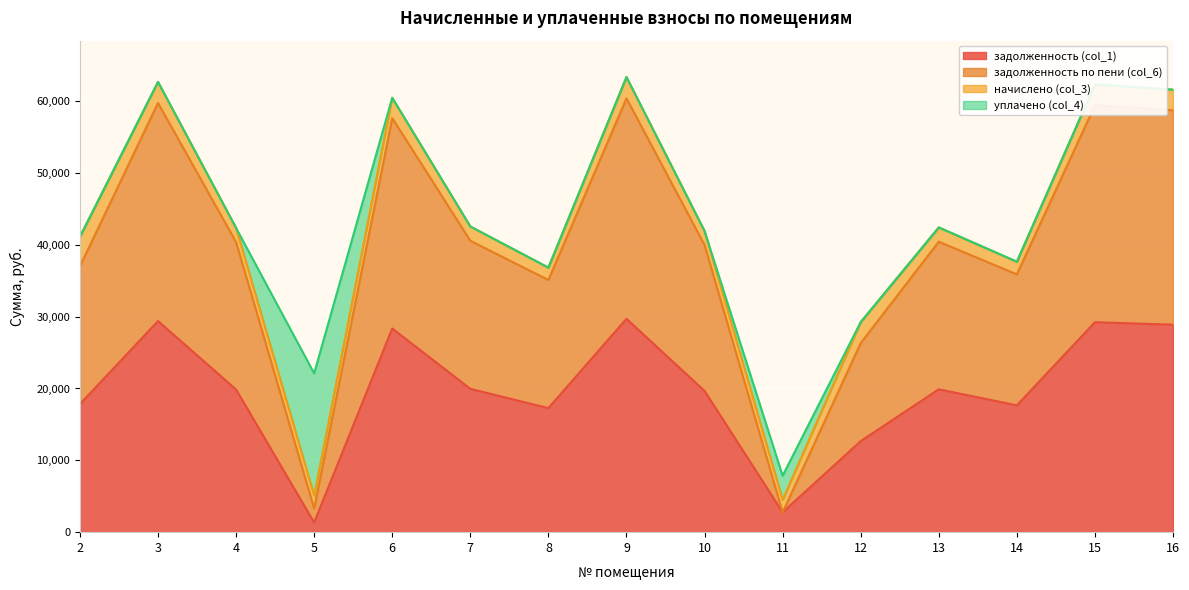

At which category does задолженность (col_1) reach its first local valley?

5